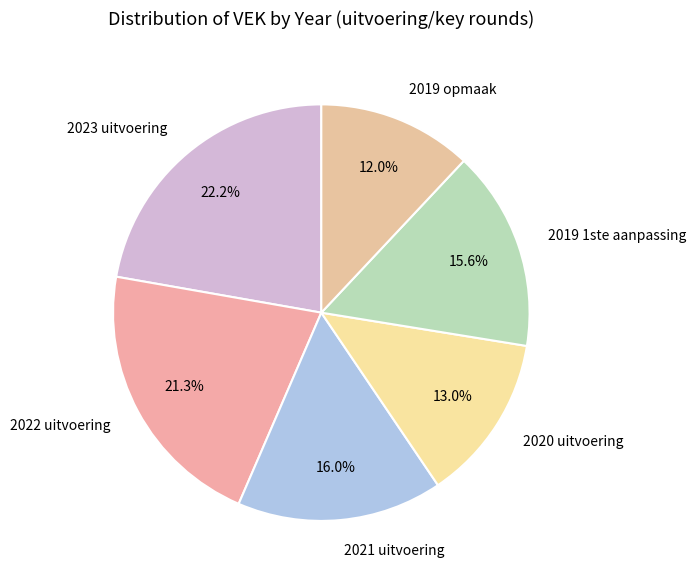

Which slice is the smallest?

2019 opmaak